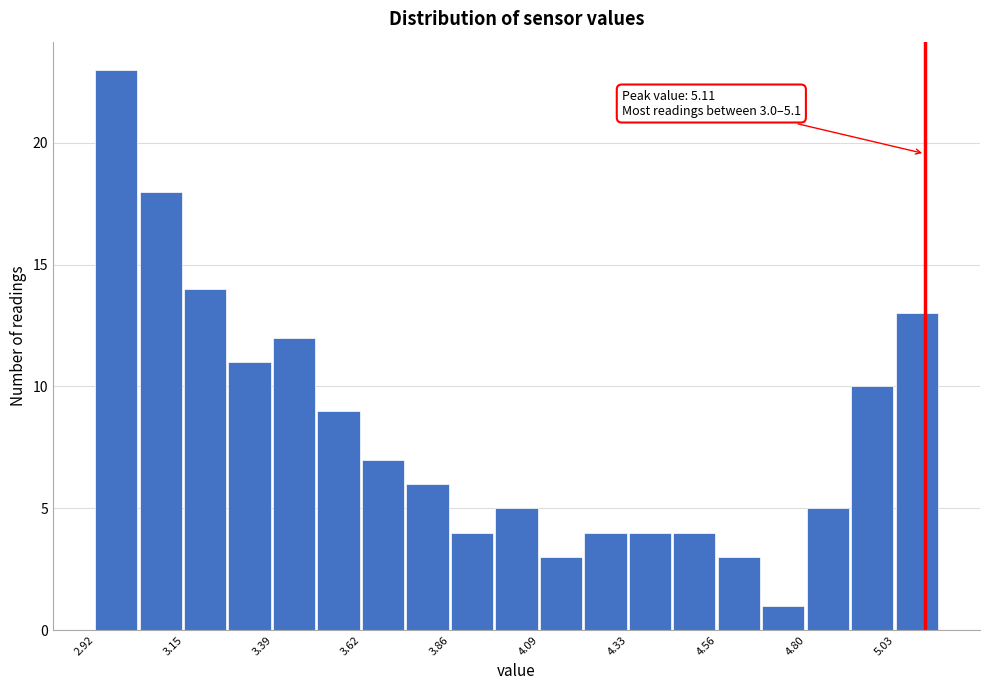

Around what value on the x-axis is the tallest bar? Give the approximate position of its centre, as read against the axis.

3.00